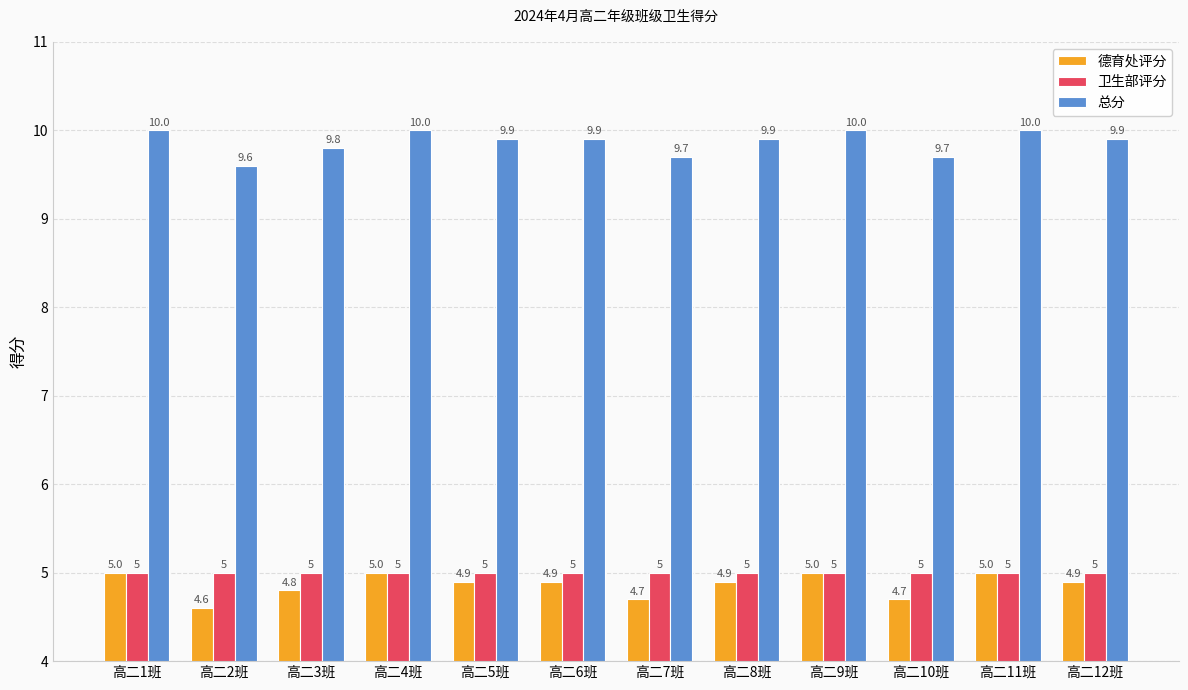

True or false: 总分 has a value of 3.5 at 高二1班.

False